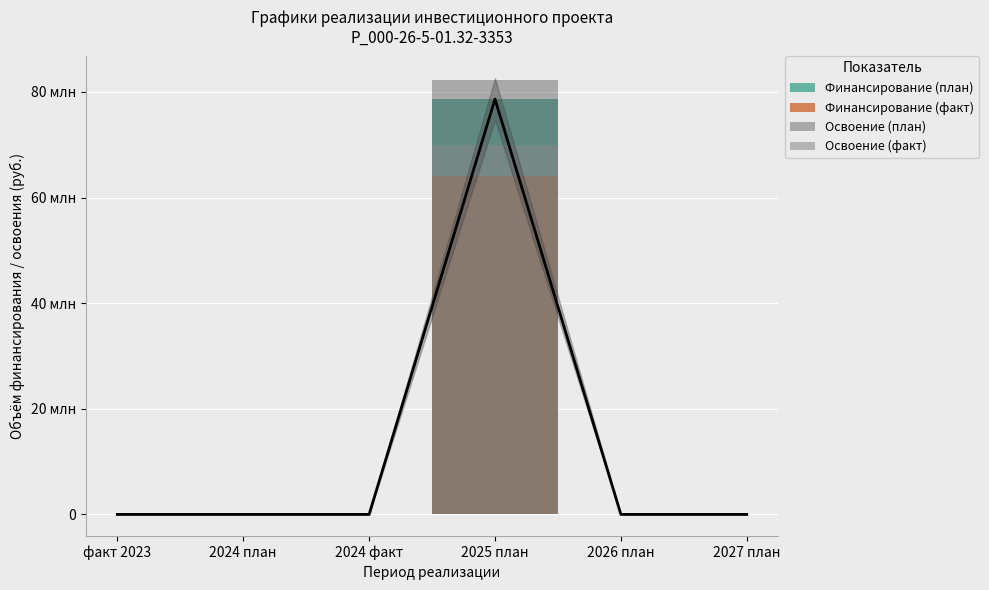

Which series has the largest total across all categories?

Освоение (план)